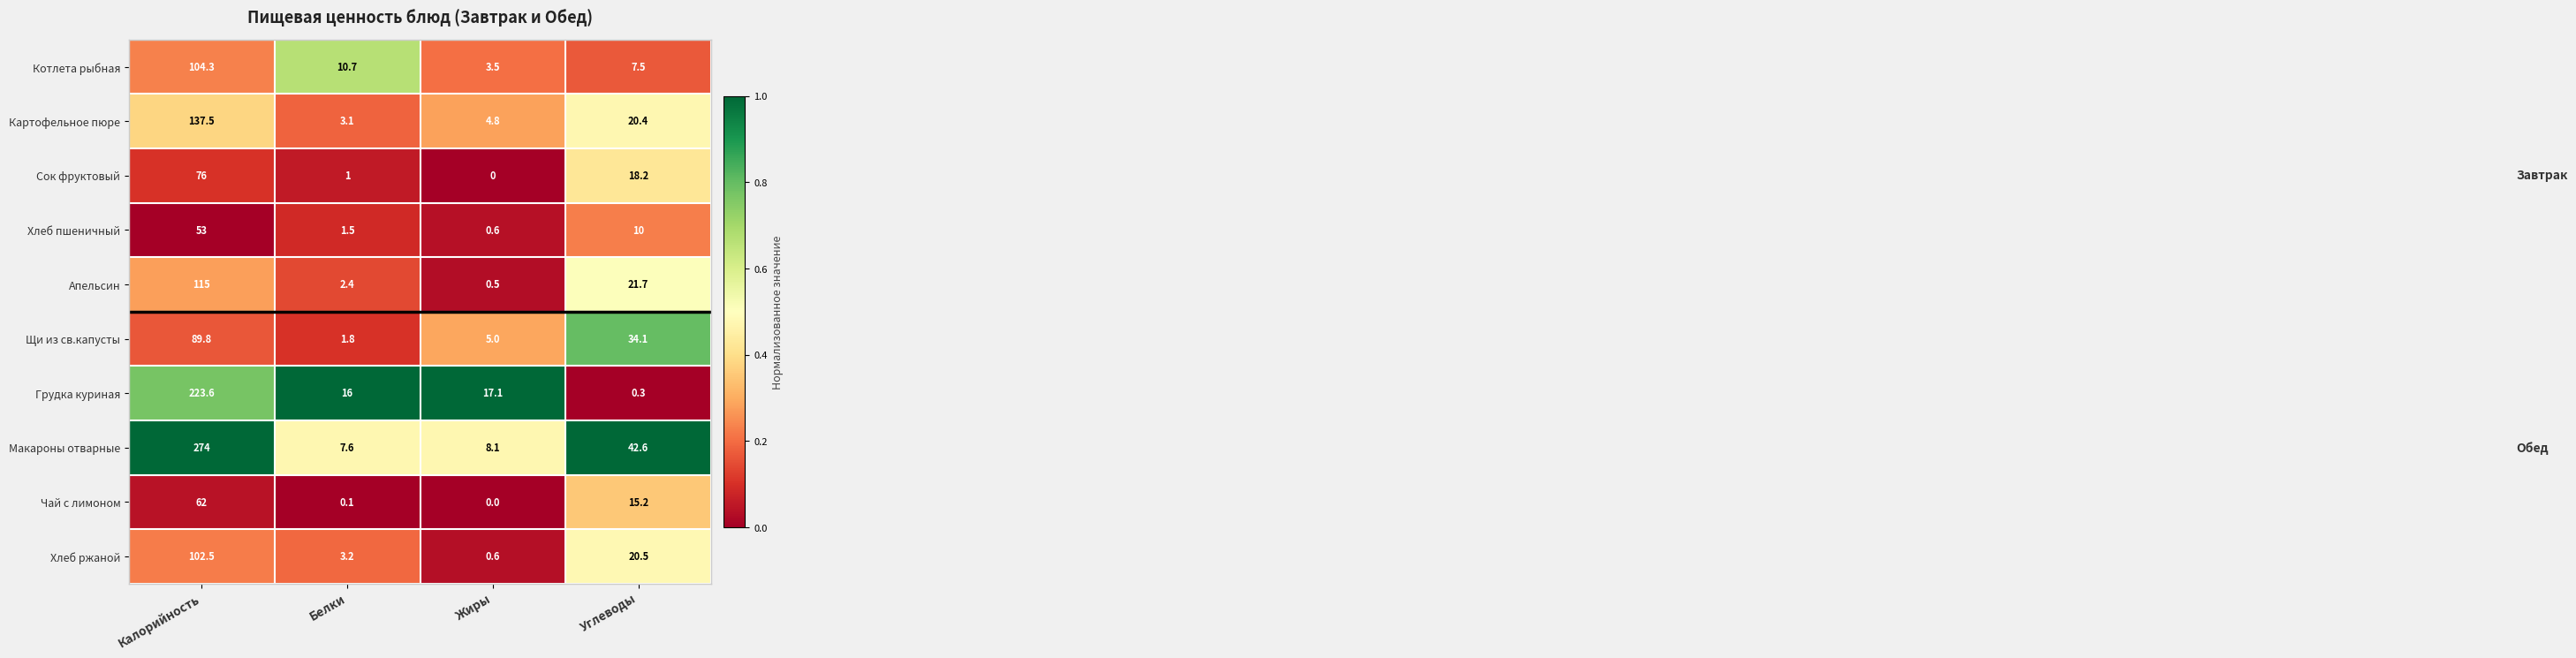

Which label corresponds to the largest value in the chart?

Калорийность